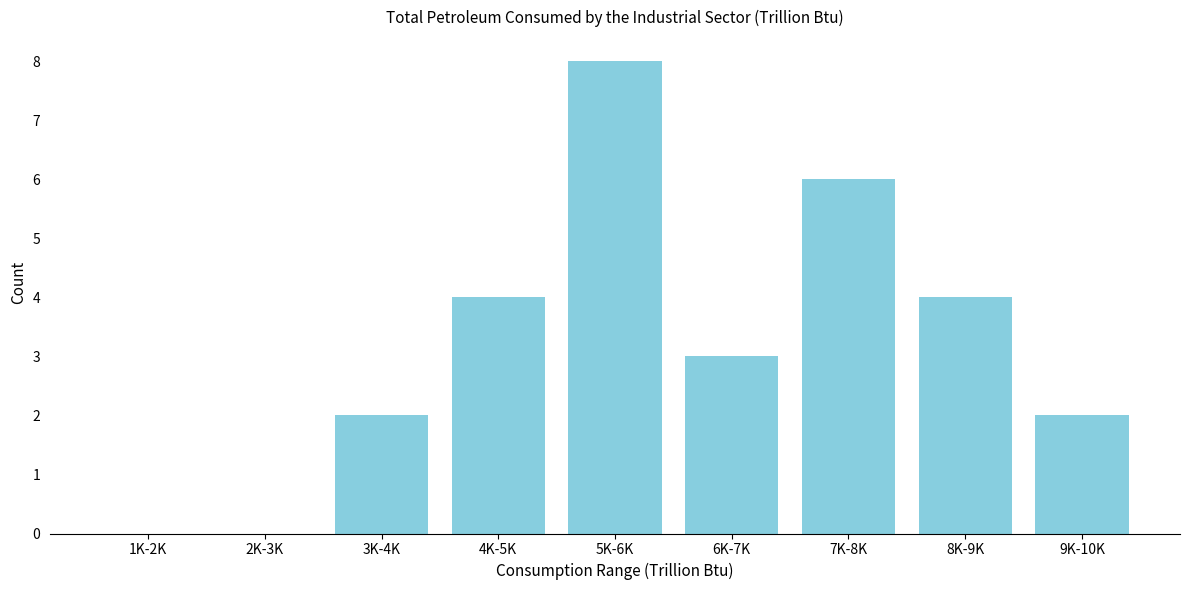

Reading left to right, list all the values displayed in this chart.

1K-2K=0	2K-3K=0	3K-4K=2	4K-5K=4	5K-6K=8	6K-7K=3	7K-8K=6	8K-9K=4	9K-10K=2